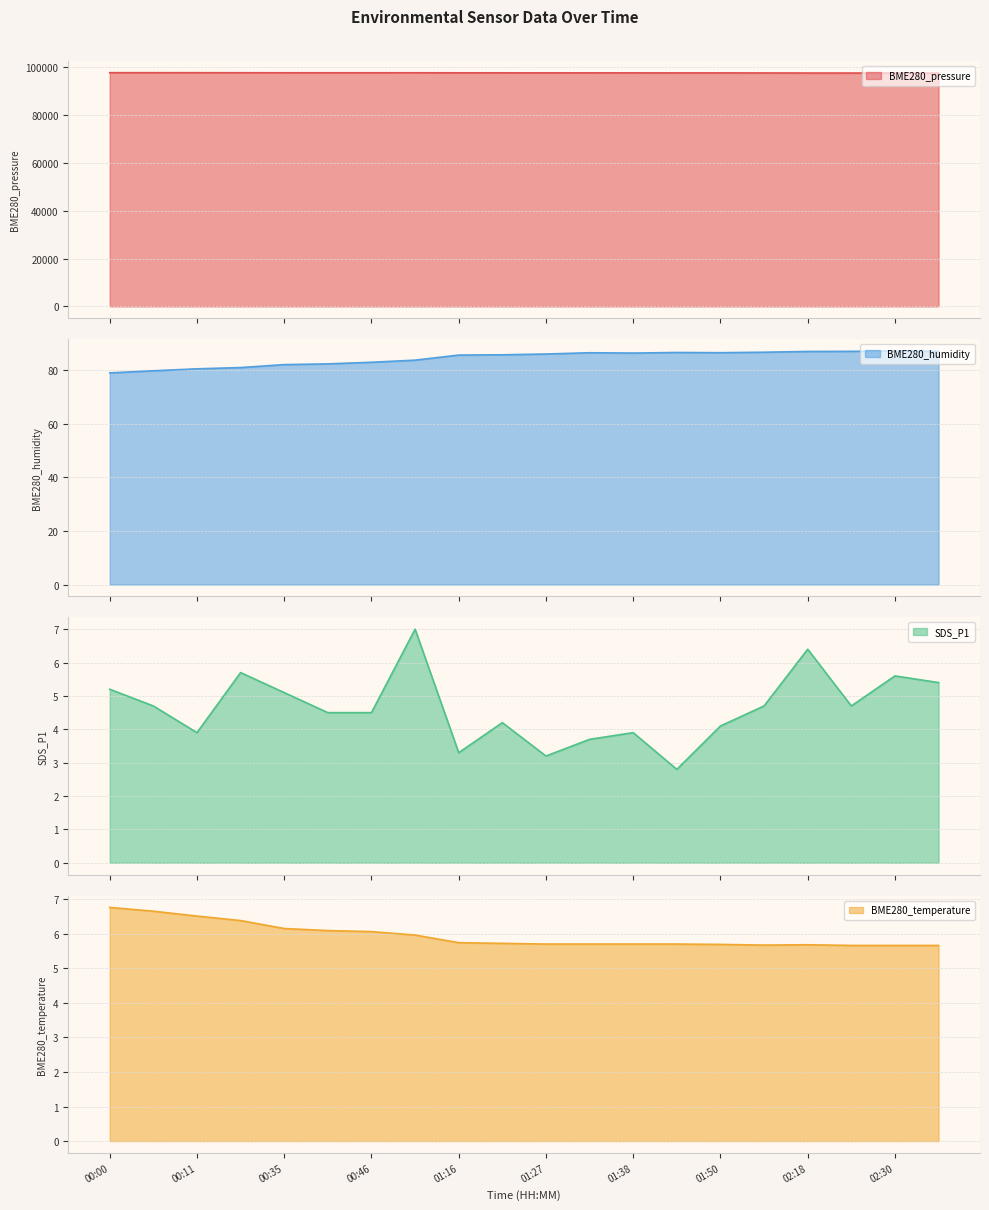

Is it true that SDS_P1 equals 3.2 at 01:27?

True